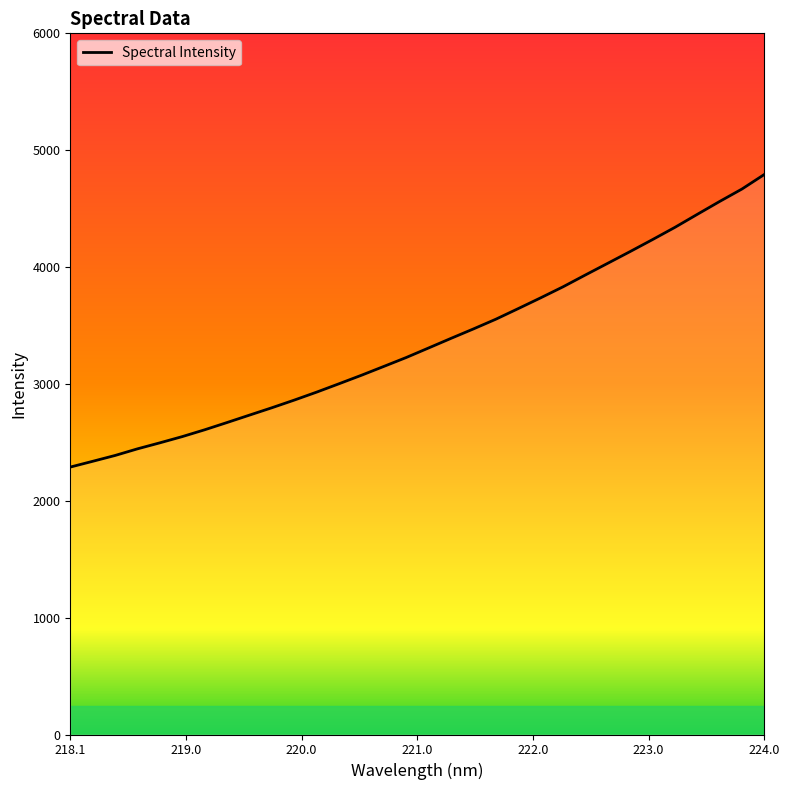

What is the maximum value shown in the chart?

4792.2